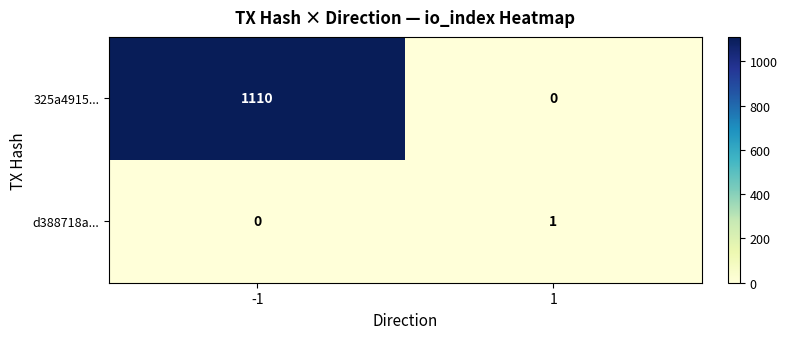

Rank the series by their average value, from highest to lowest.

325a4915..., d388718a...